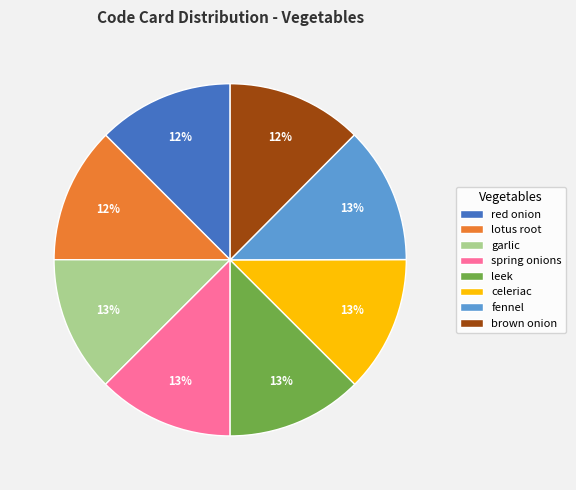

Is the sum of spring onions and leek greater than half?

No